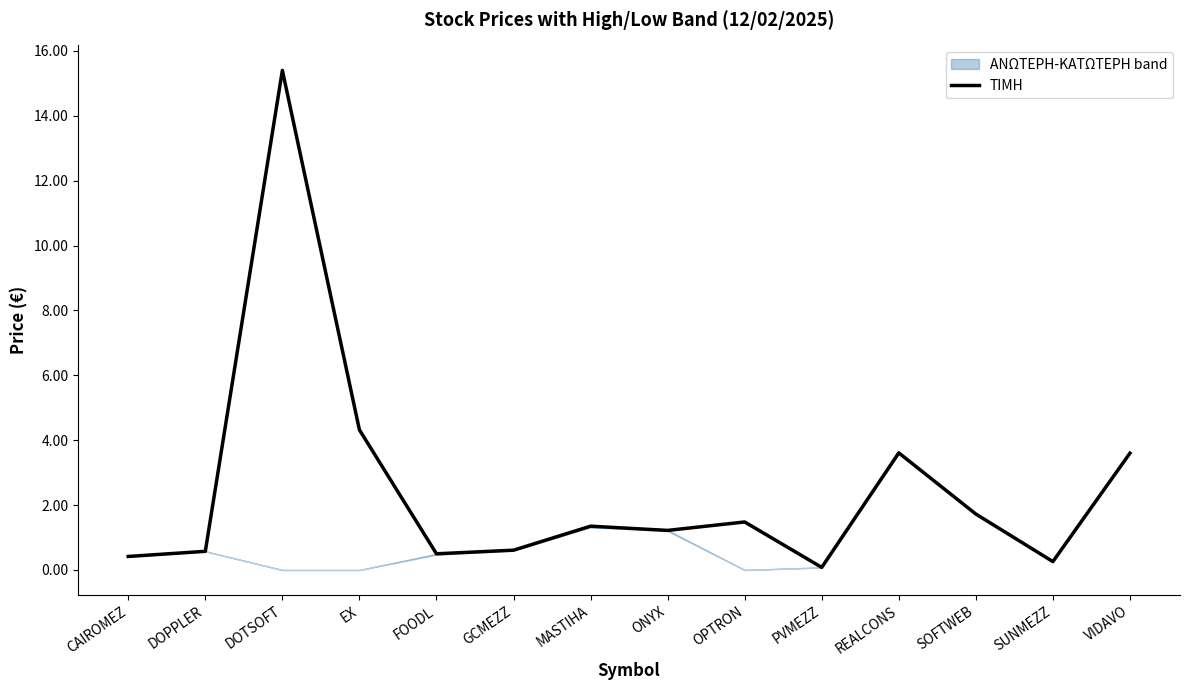

Which category has the lowest value across all series?

PVMEZZ